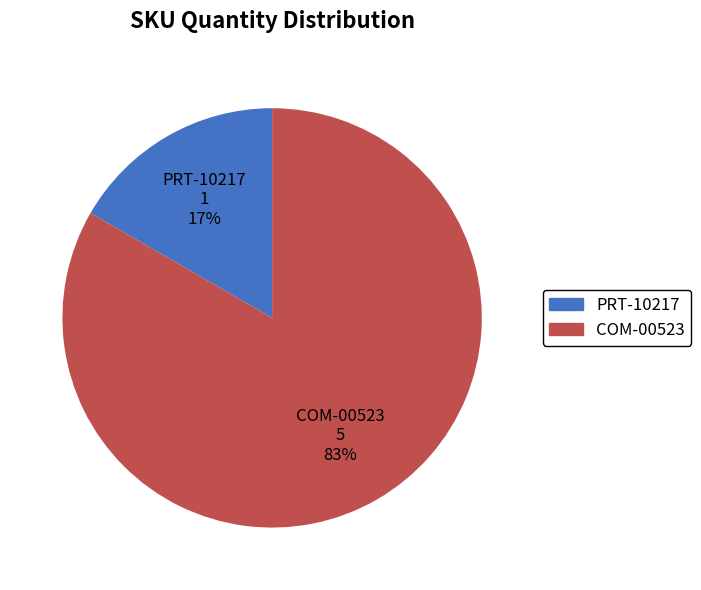

Which has a higher value, COM-00523 or PRT-10217?

COM-00523